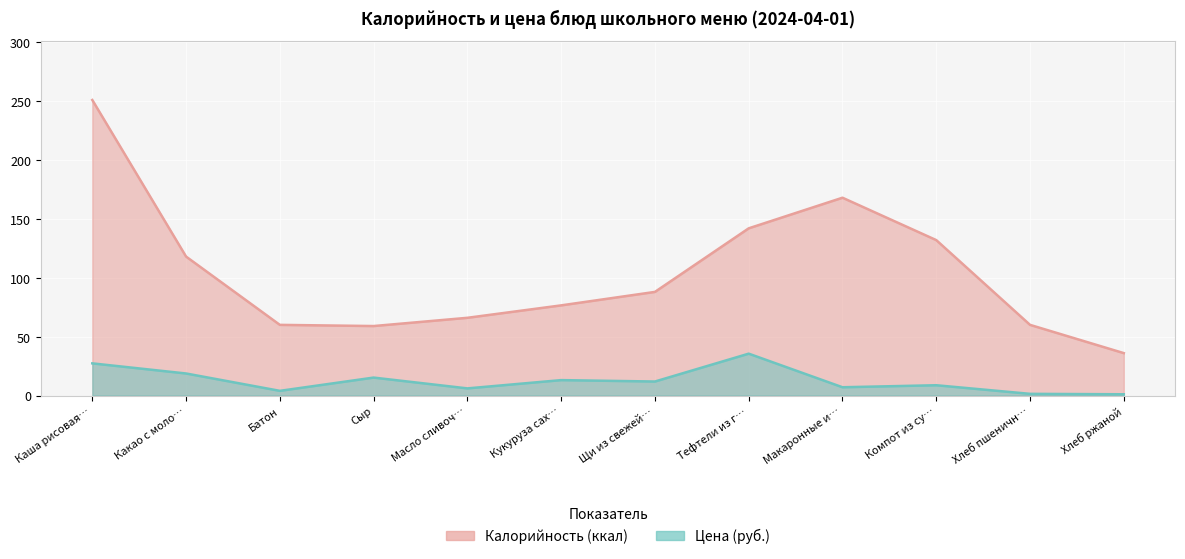

What are all the series names shown in the legend?

Калорийность, Цена